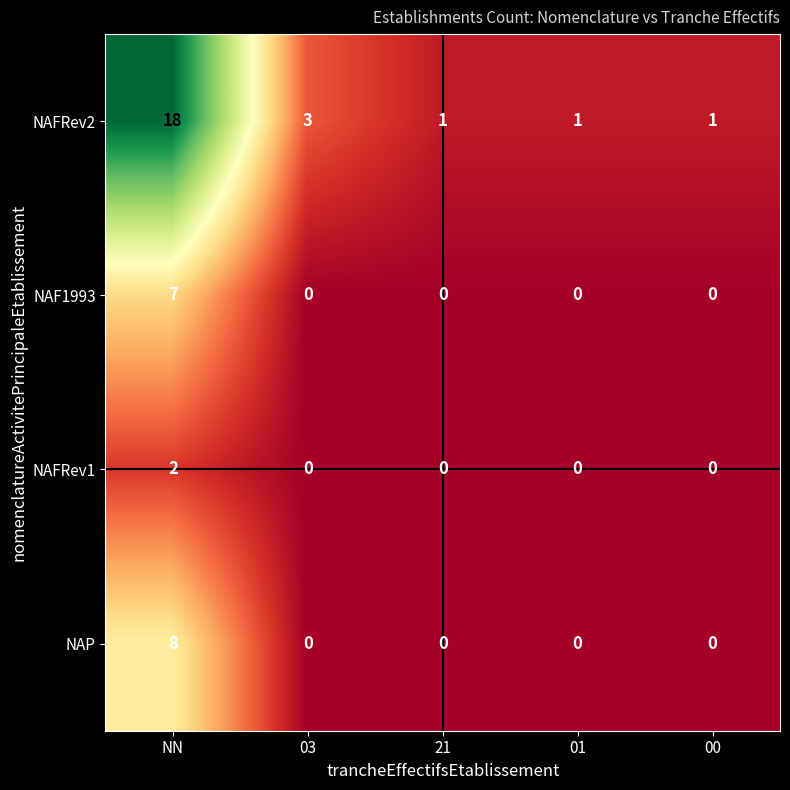

Which label corresponds to the largest value in the chart?

NN